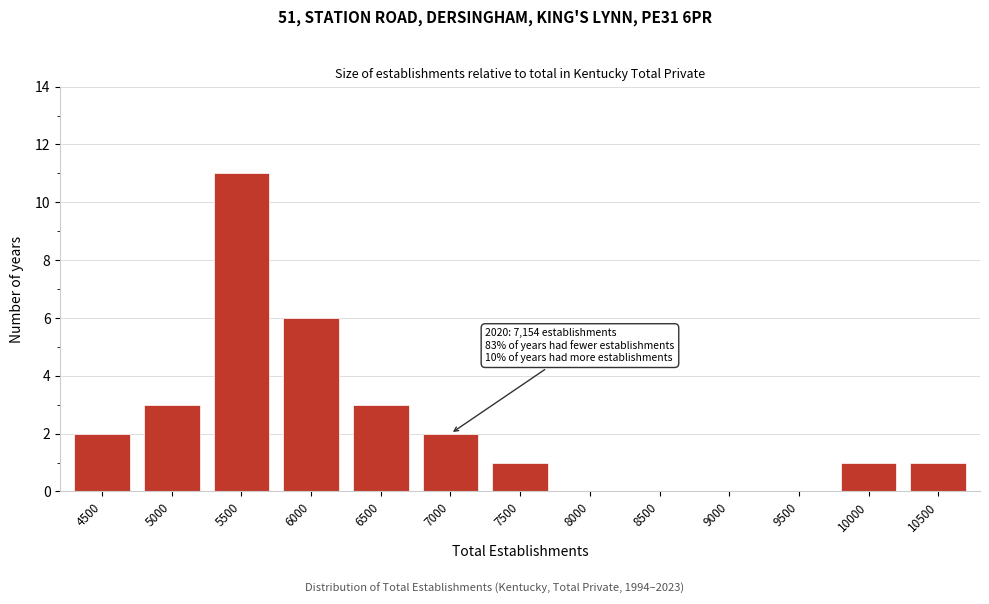

Reading right to left, list all the values displayed in this chart.

10500=1	10000=1	9500=0	9000=0	8500=0	8000=0	7500=1	7000=2	6500=3	6000=6	5500=11	5000=3	4500=2